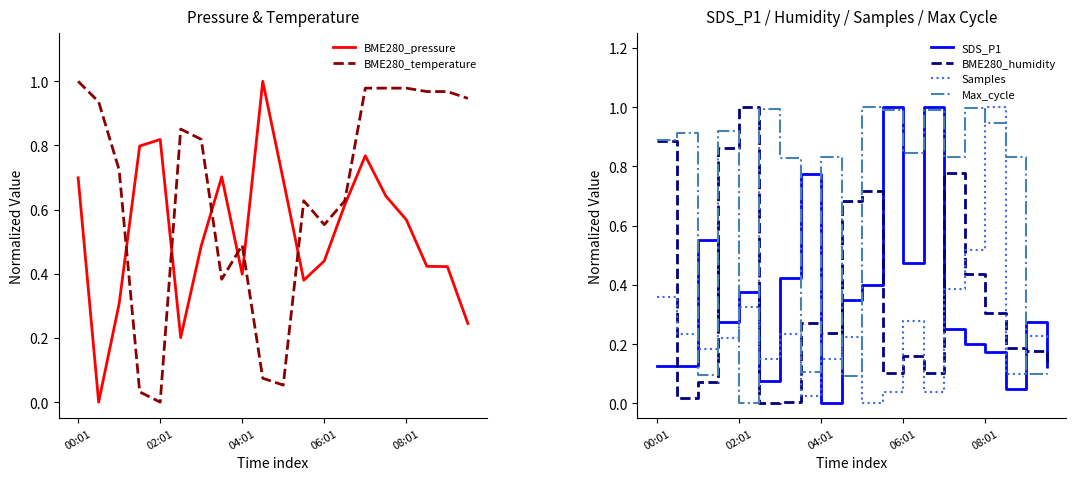

The value of SDS_P1 at 08:01 is 0.3. True or false?

False